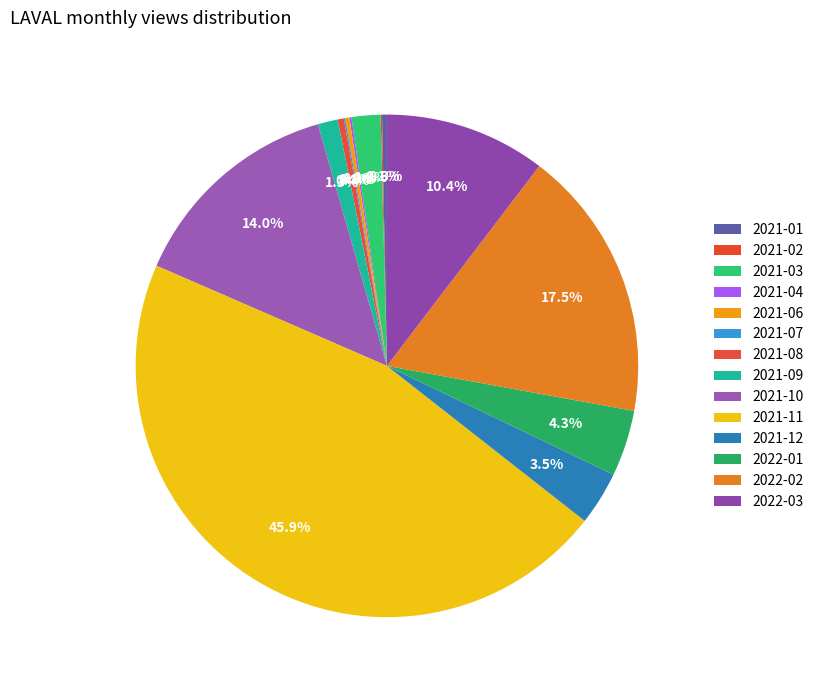

Does 2022-01 represent more than half of the total?

No